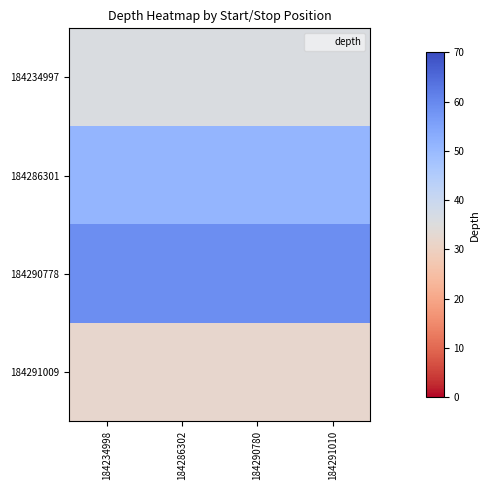

Which category has the lowest value across all series?

184234998